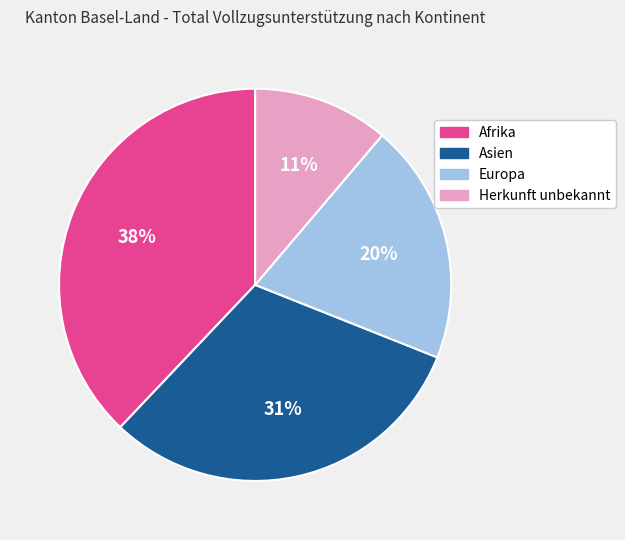

Which category has the smallest portion of the pie?

Herkunft unbekannt